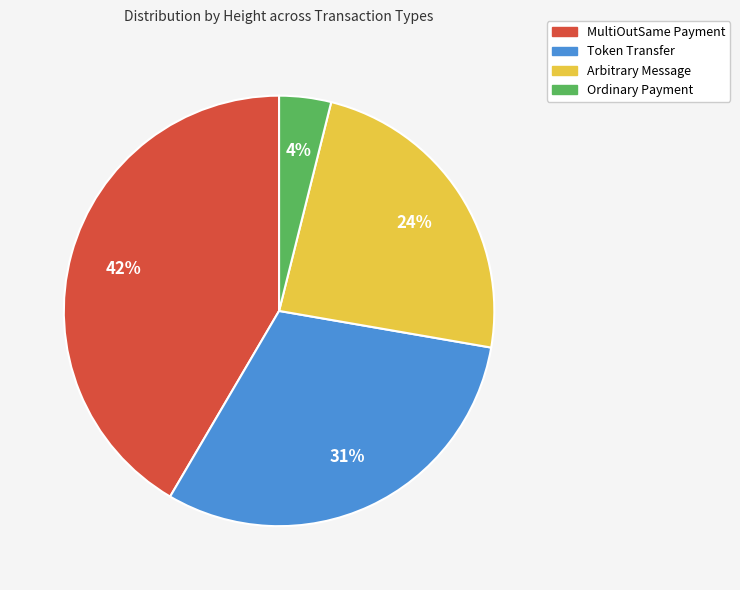

Combined, do Arbitrary Message and Ordinary Payment account for over 50%?

No